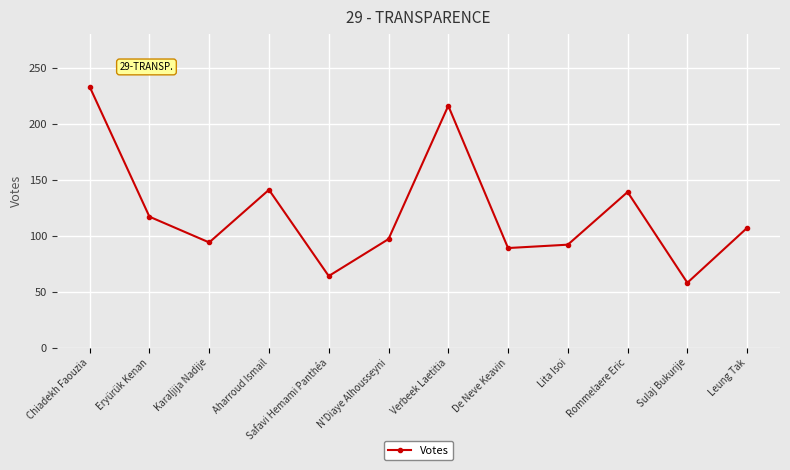

How many data points are less than 107?

6